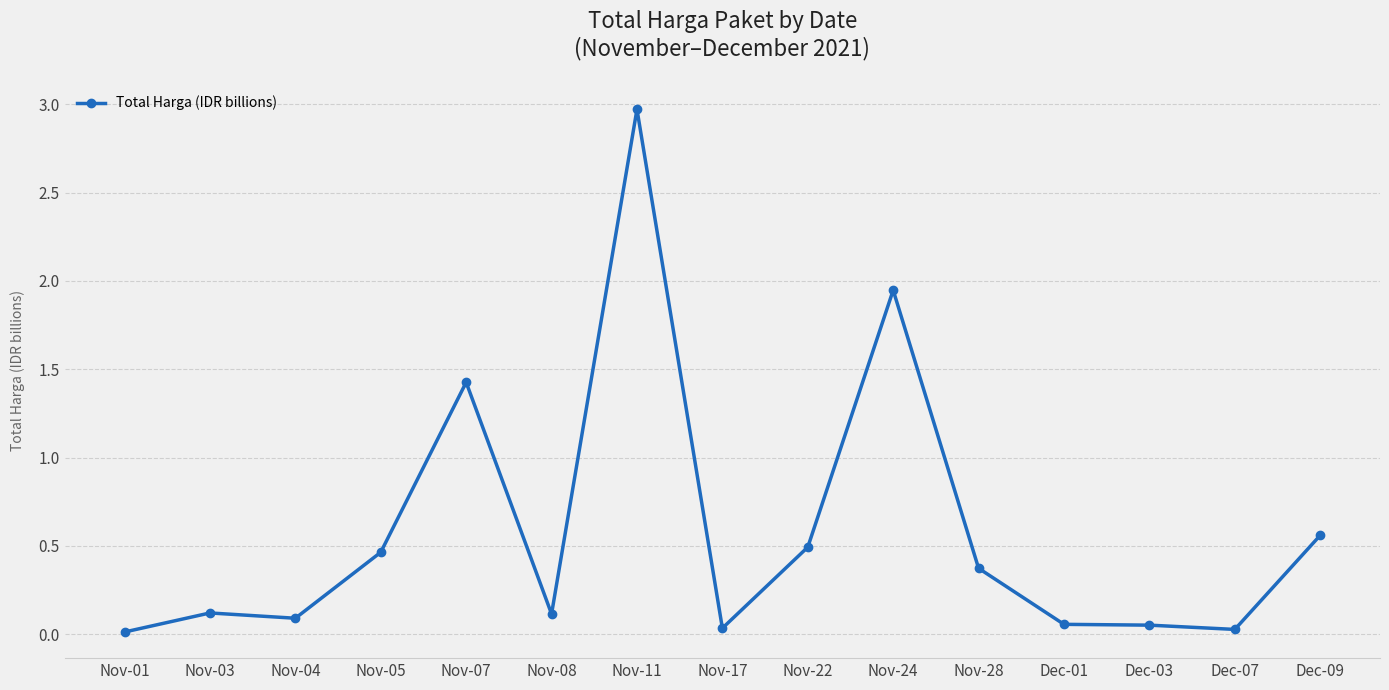

Which category has the highest value across all series?

Nov-11